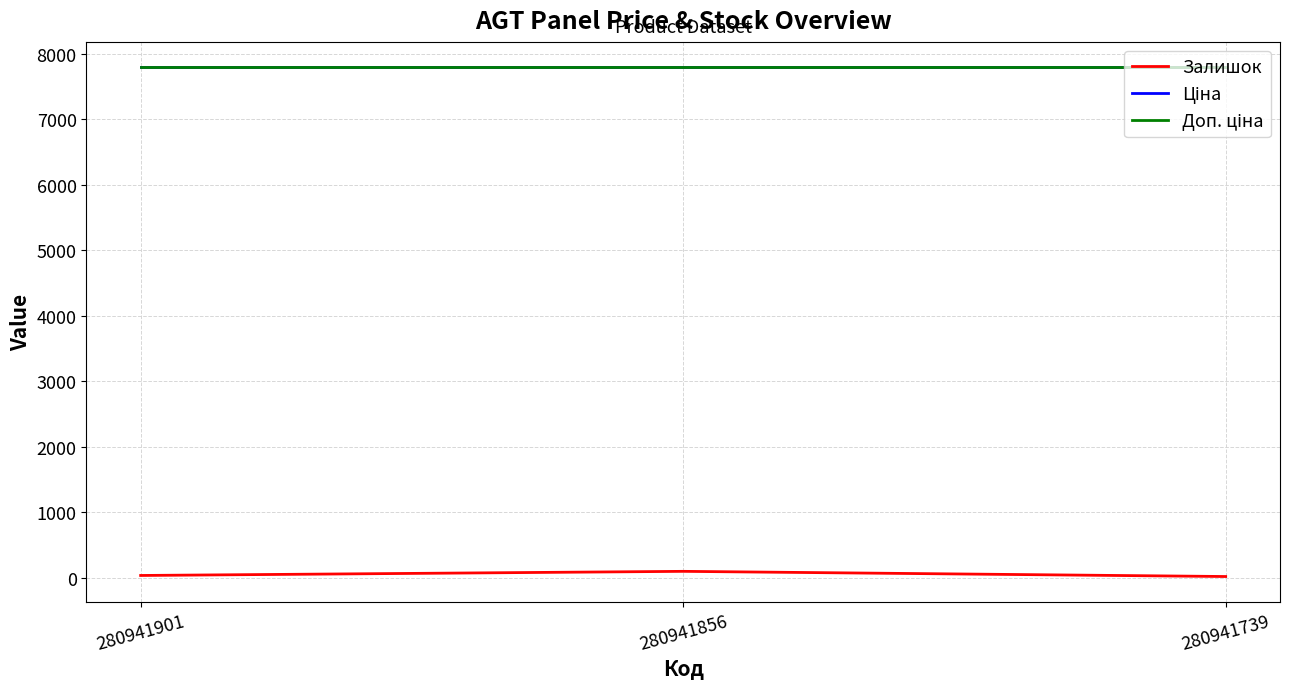

Reading left to right, extract all data points from this chart.

Залишок: 39.0	102.0	23.0
Ціна: 7792.9	7792.9	7792.9
Доп. ціна: 7792.9	7792.9	7792.9